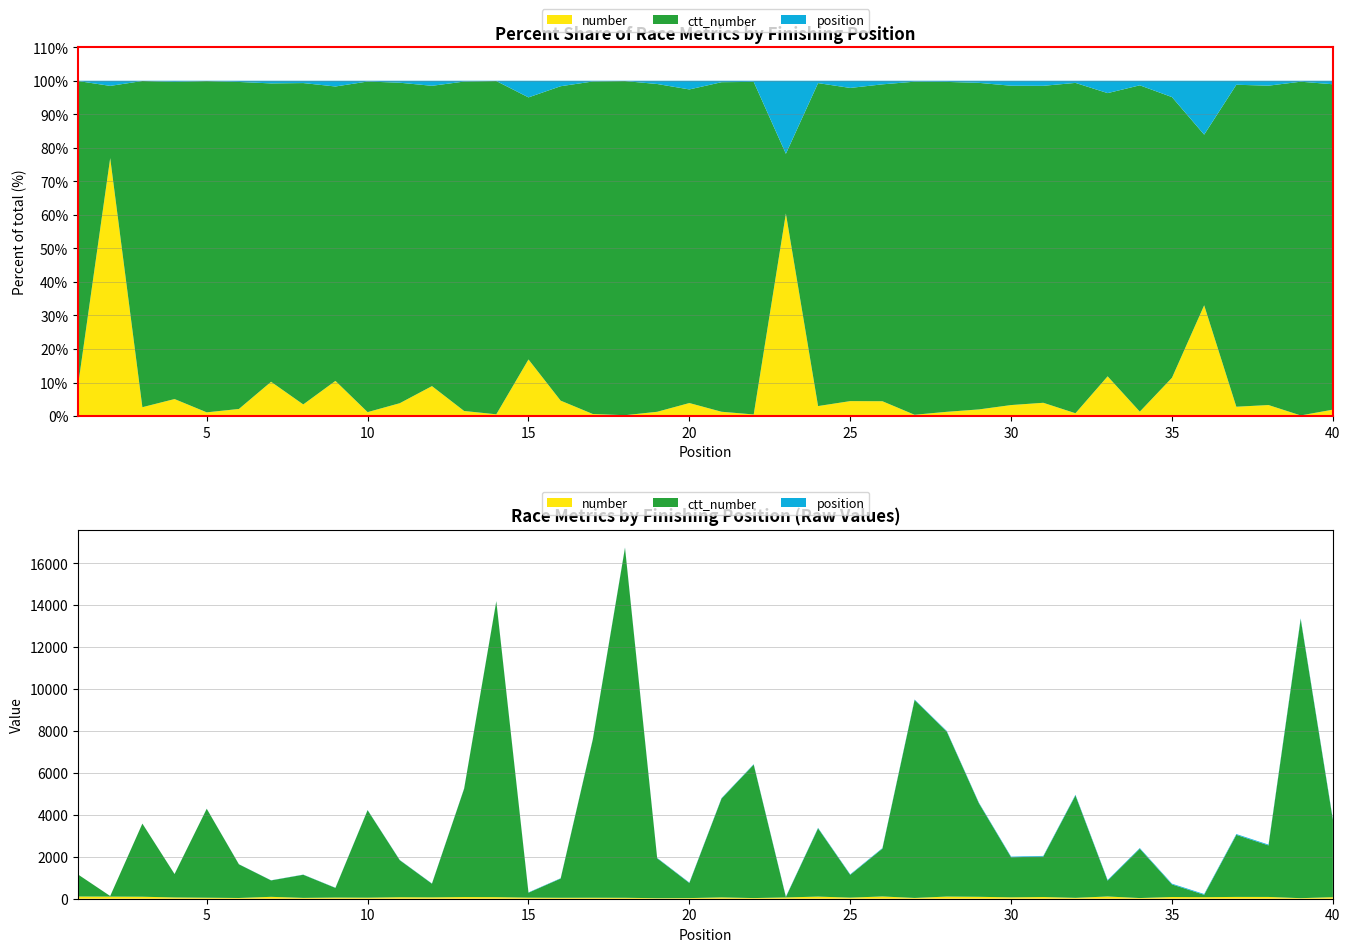

Reading right to left, extract all data points from this chart.

number: 73	26	85	86	74	82	32	106	42	81	66	91	102	37	107	52	101	61	31	62	30	25	44	47	45	51	75	80	65	71	50	55	40	90	35	48	60	95	100	105
ctt_number: 3686	13308	2458	2960	114	600	2351	755	4884	1930	1911	4459	7870	9437	2282	1087	3256	18	6363	4716	721	1903	16692	7552	916	236	14107	5167	651	1766	4172	460	1103	783	1606	4241	1117	3486	28	1051
position: 40	39	38	37	36	35	33	33	32	31	30	29	28	27	26	25	24	22	22	21	20	19	18	17	16	15	13	13	11	11	10	9	8	7	6	5	4	3	2	1